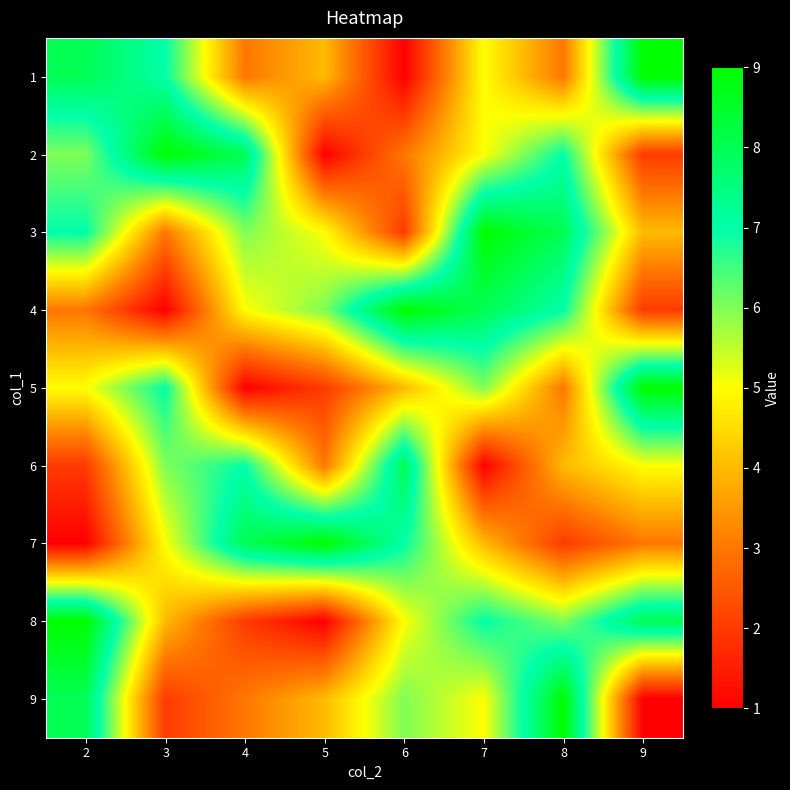

Which has a higher value, 8 or 5?

5